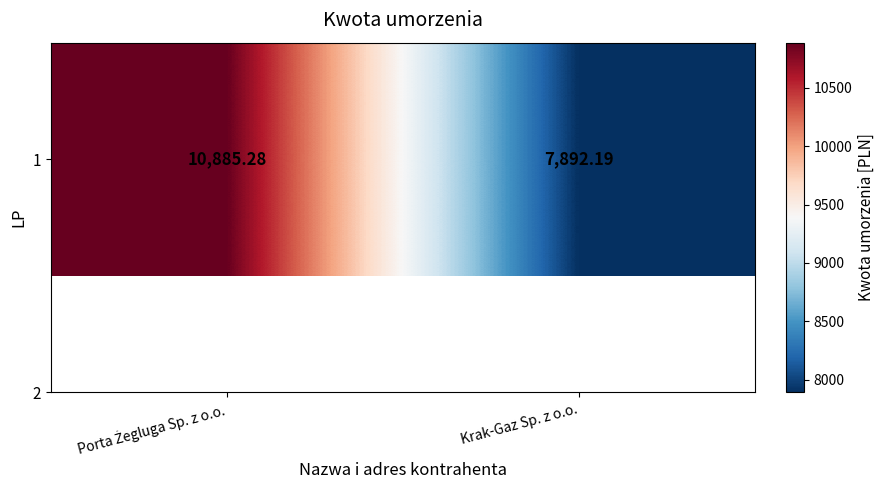

Approximately how many times larger is the value at Krak-Gaz Sp. z o.o. compared to Porta Żegluga Sp. z o.o.?

0.7